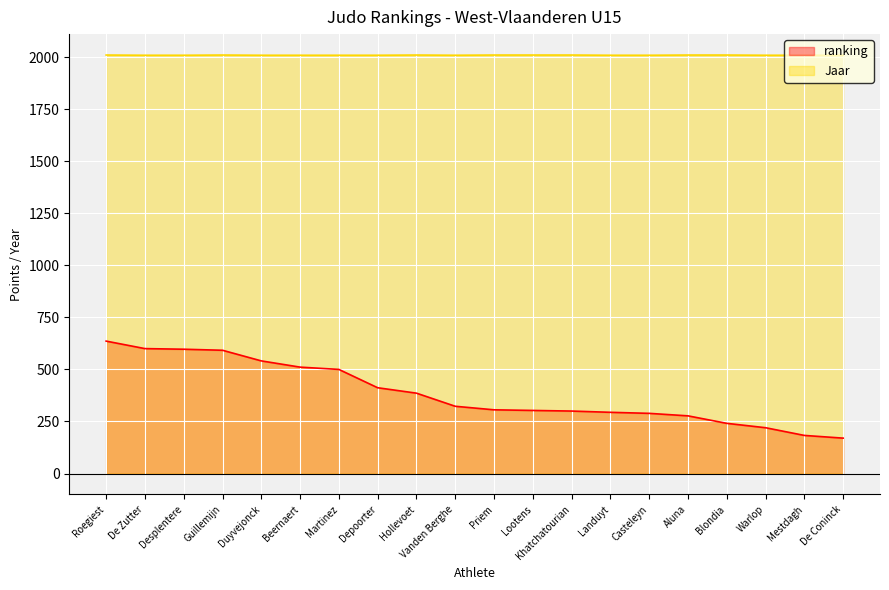

Reading left to right, what are all the values shown in this chart?

ranking: Roegiest=636	De Zutter=600	Desplentere=597	Guillemijn=592	Duyvejonck=541	Beernaert=511	Martinez=500	Depoorter=412	Hollevoet=386	Vanden Berghe=323	Priem=306	Lootens=303	Khatchatourian=300	Landuyt=294	Casteleyn=289	Aluna=277	Blondia=241	Warlop=220	Mestdagh=183	De Coninck=170
Jaar: Roegiest=2010	De Zutter=2009	Desplentere=2009	Guillemijn=2010	Duyvejonck=2009	Beernaert=2009	Martinez=2009	Depoorter=2009	Hollevoet=2010	Vanden Berghe=2009	Priem=2010	Lootens=2010	Khatchatourian=2010	Landuyt=2009	Casteleyn=2009	Aluna=2010	Blondia=2010	Warlop=2009	Mestdagh=2009	De Coninck=2009